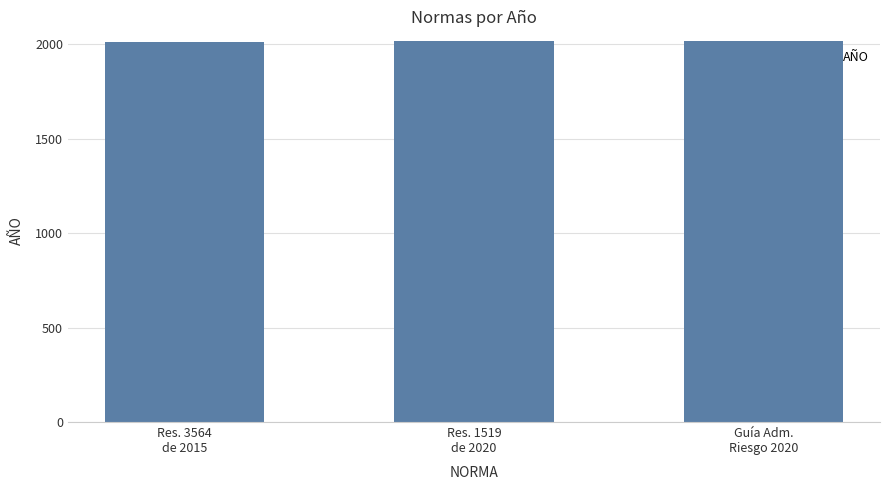

How many values are between 2015 and 2020?

3